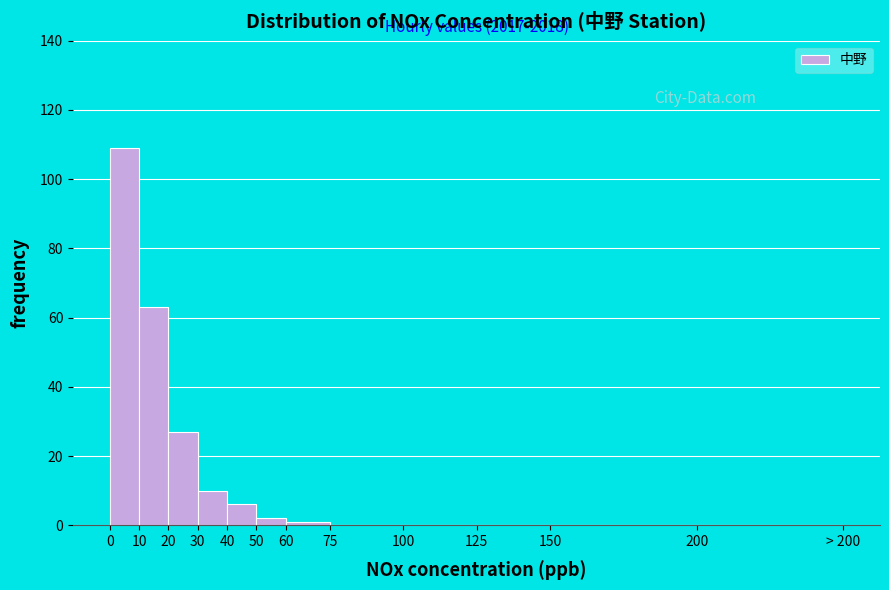

Reading left to right, what are all the values shown in this chart?

0=109	10=63	20=27	30=10	40=6	50=2	60=1	75=0	100=0	125=0	150=0	200=0